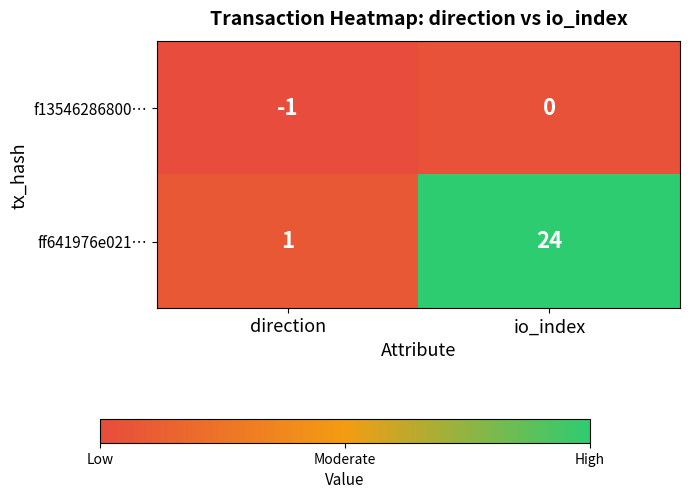

Is it true that ff641976e021… equals 10 at io_index?

False